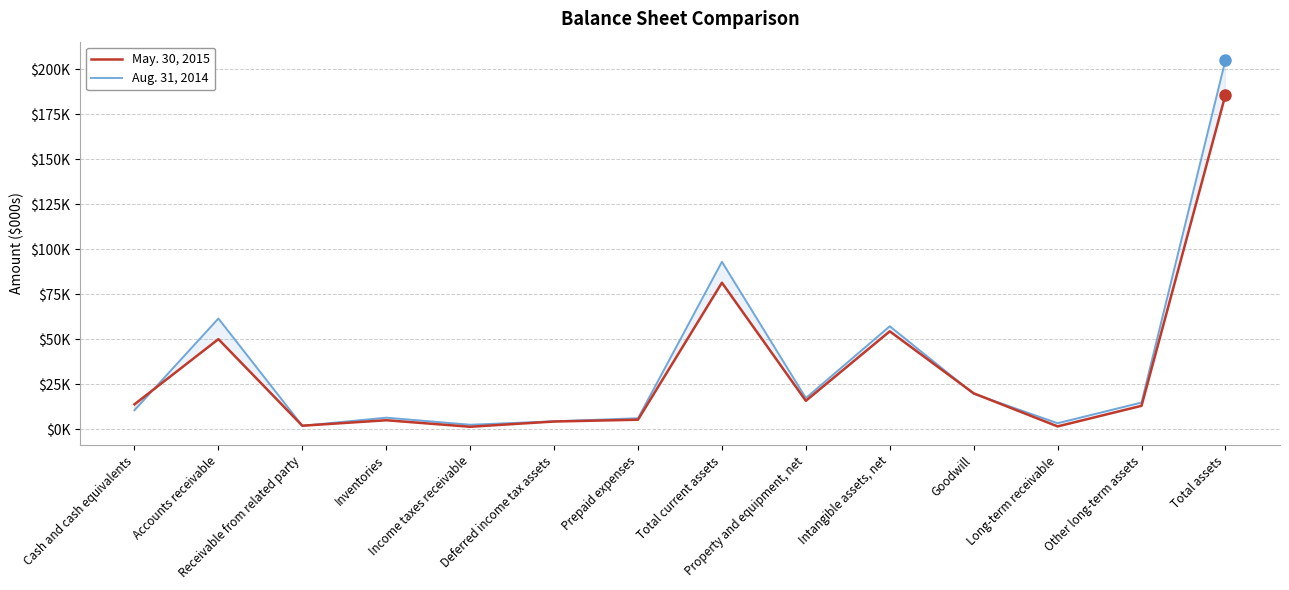

List the labels in order of May. 30, 2015 value, smallest first.

Income taxes receivable, Long-term receivable, Receivable from related party, Deferred income tax assets, Inventories, Prepaid expenses, Other long-term assets, Cash and cash equivalents, Property and equipment, net, Goodwill, Accounts receivable, Intangible assets, net, Total current assets, Total assets